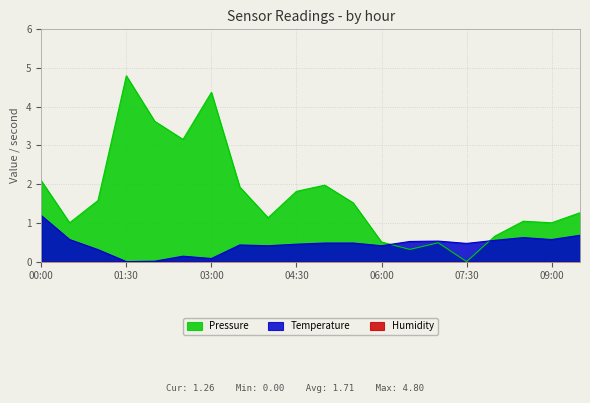

The Temperature series shows 0.5 at 01:00. True or false?

False